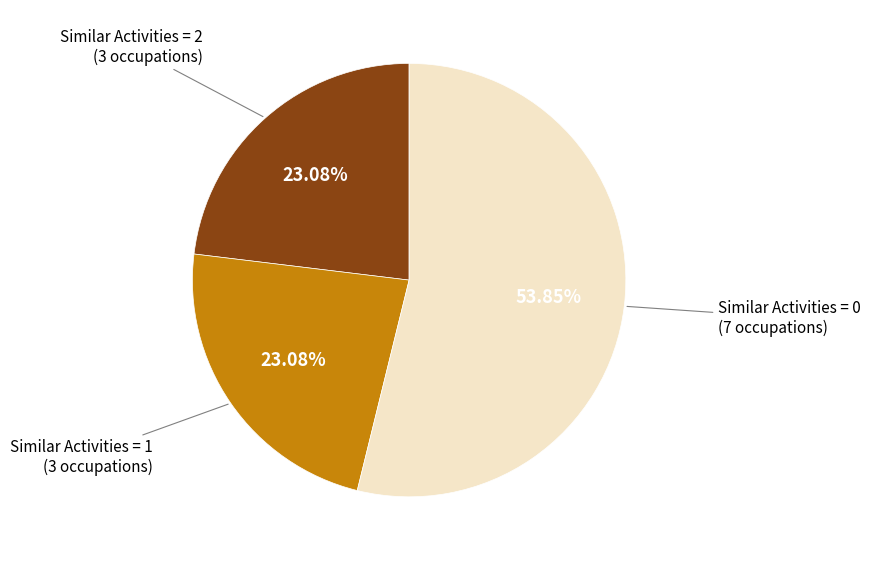

Which has a higher value, Similar Activities = 0 or Similar Activities = 2?

Similar Activities = 0